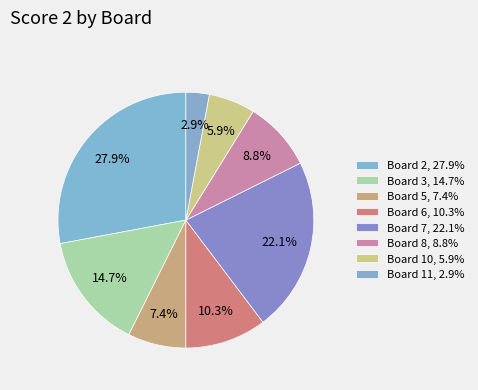

Is there any slice that represents more than half of the pie?

No